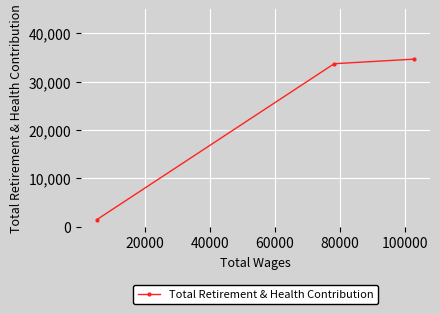

What is the sum of all values?

69889